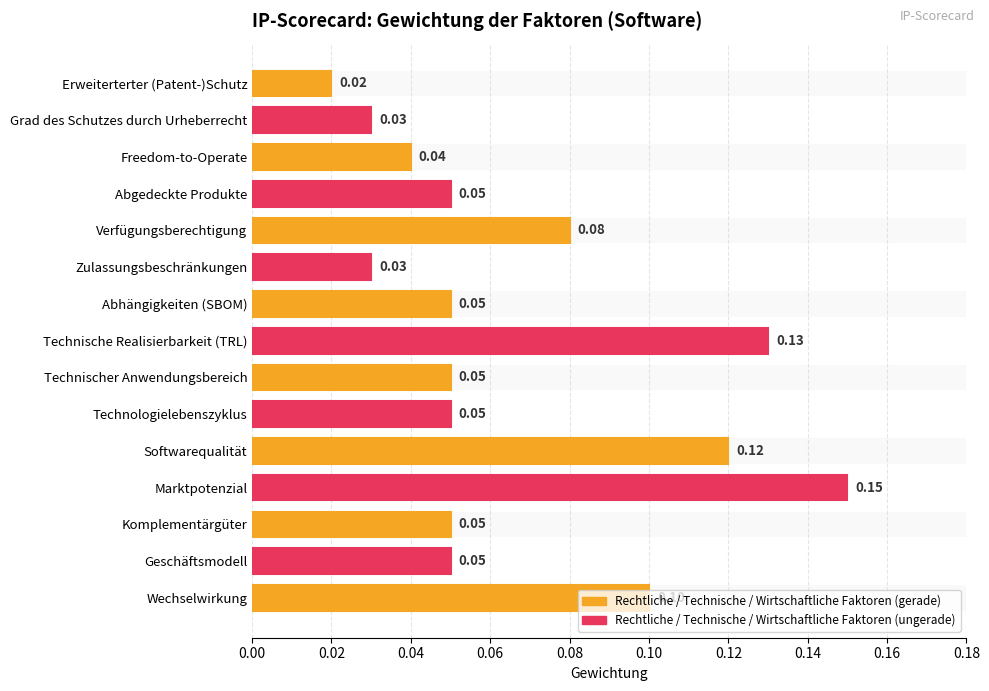

Count the number of categories in the chart.

15